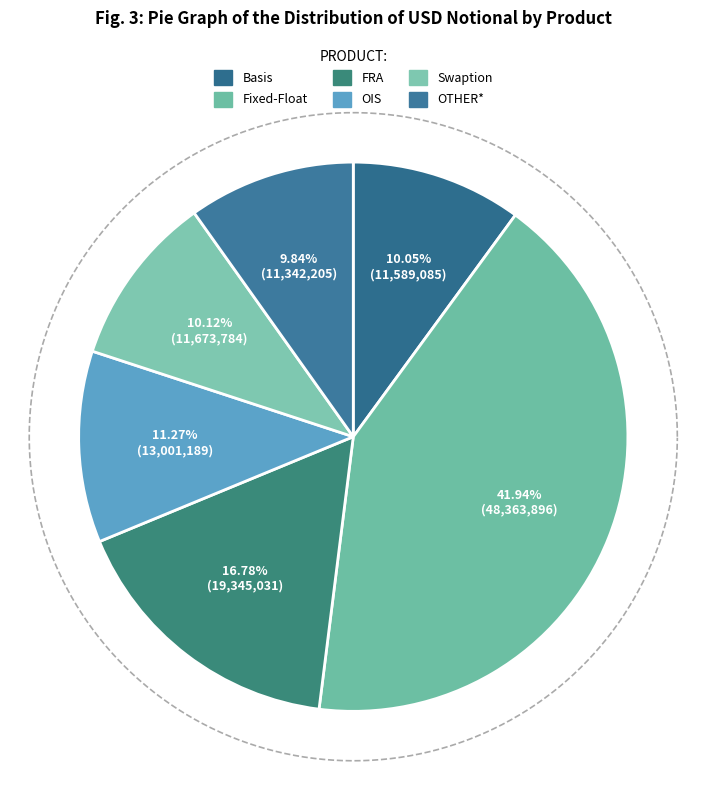

To the nearest percent, what portion does Swaption represent?

10%